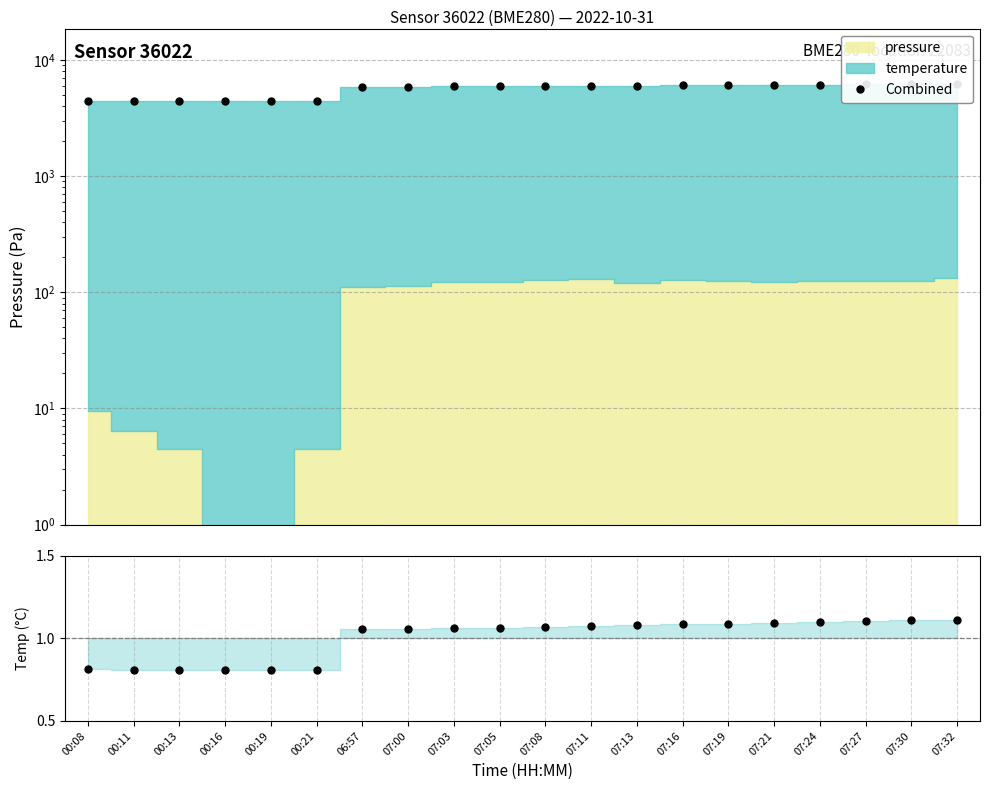

What is the total value across all series at 07:11?

5969.9